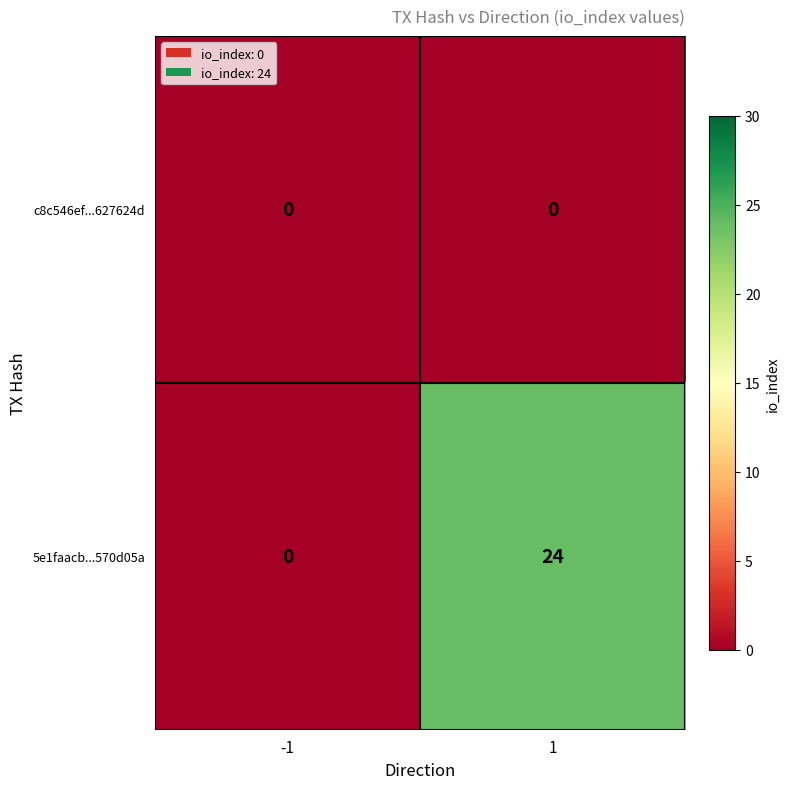

What is the difference between the highest and lowest values at 1?

24